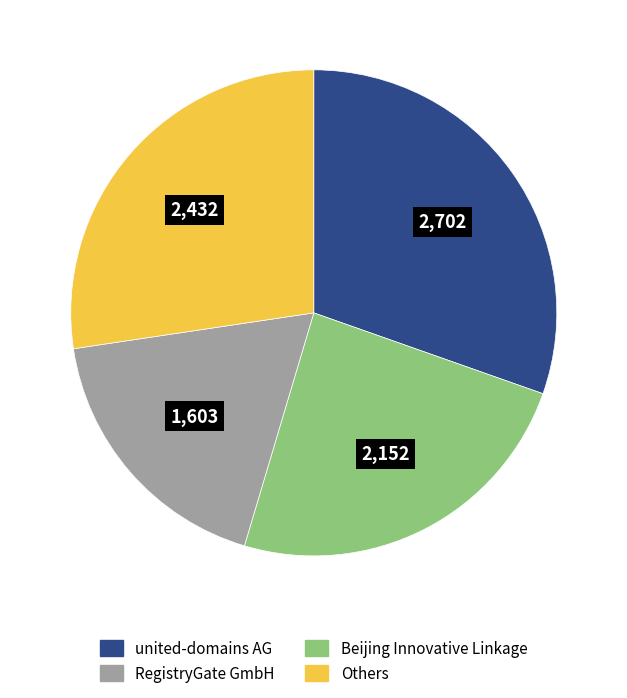

Does any single category account for the majority?

No